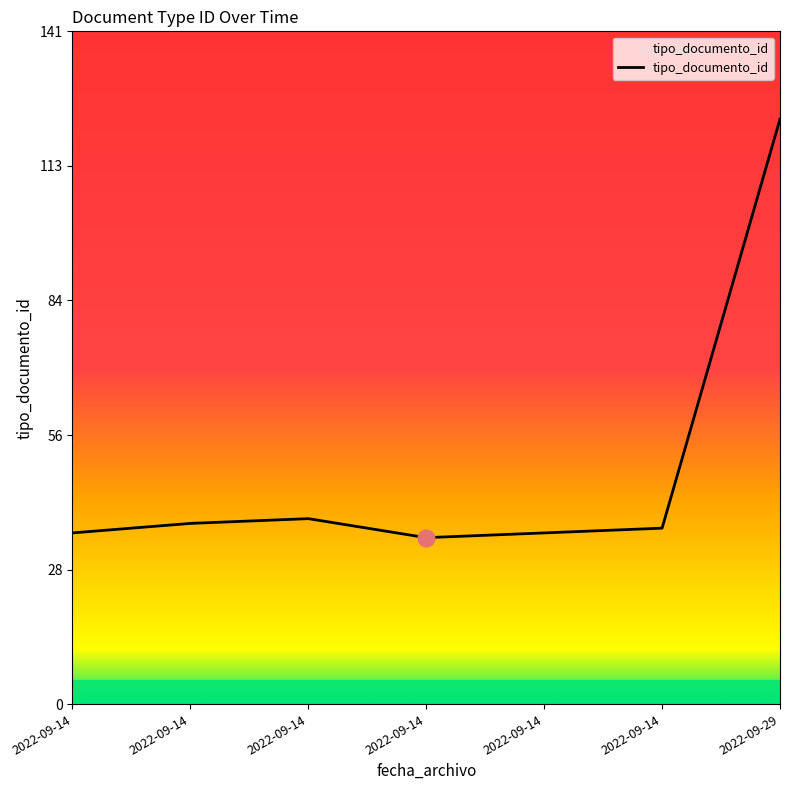

How many categories are shown in the chart?

7